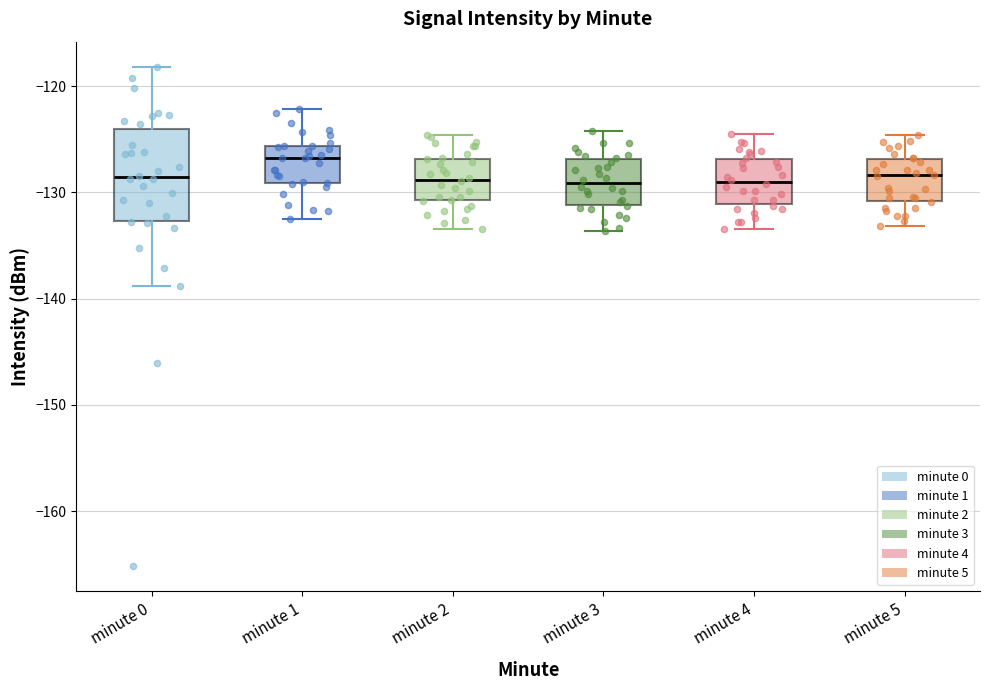

Comparing the boxes themselves (not the whiskers), which one is the tallest?

minute 0